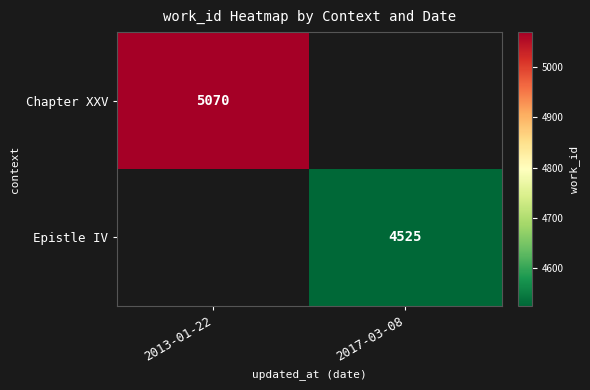

Which label corresponds to the largest value in the chart?

2013-01-22